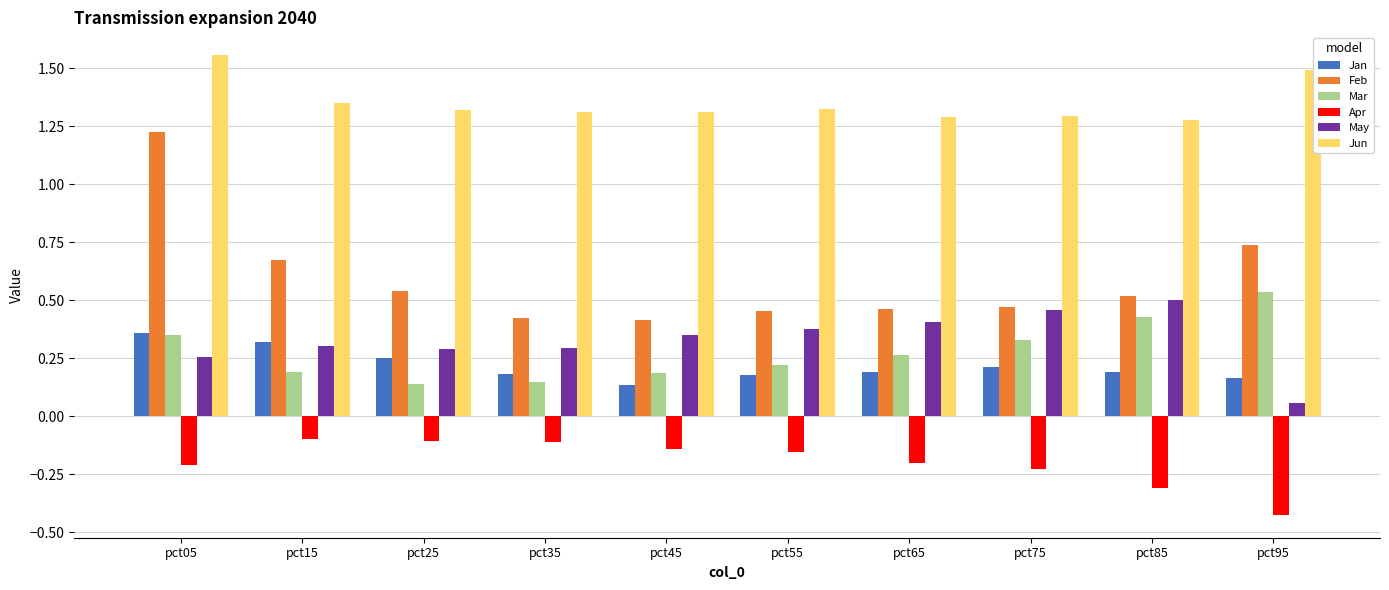

What is the sum of all Apr values?

-2.0